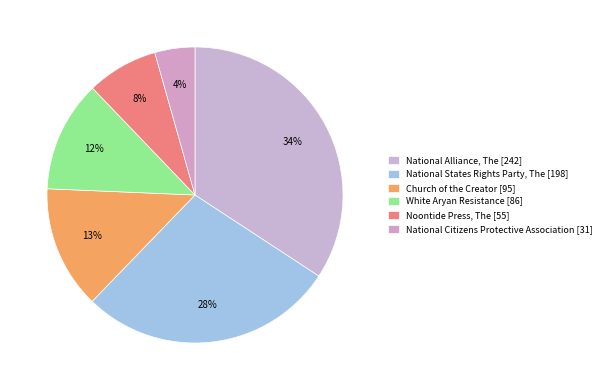

What is the smallest slice in the pie chart?

National Citizens Protective Association